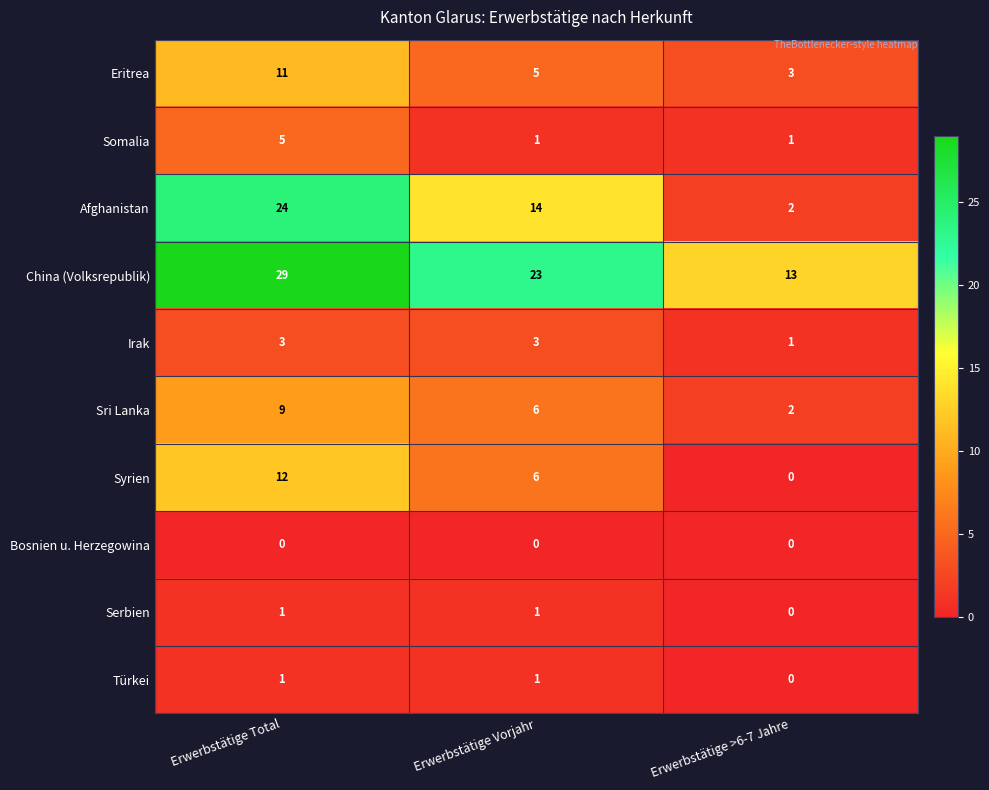

Reading left to right, list all the values displayed in this chart.

Eritrea: 11	5	3
Somalia: 5	1	1
Afghanistan: 24	14	2
China (Volksrepublik): 29	23	13
Irak: 3	3	1
Sri Lanka: 9	6	2
Syrien: 12	6	0
Bosnien u. Herzegowina: 0	0	0
Serbien: 1	1	0
Türkei: 1	1	0